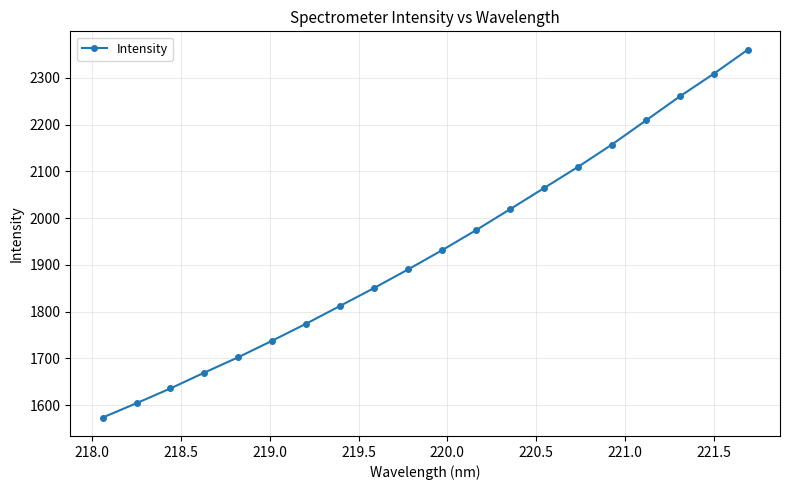

What is the minimum value shown in the chart?

1573.1